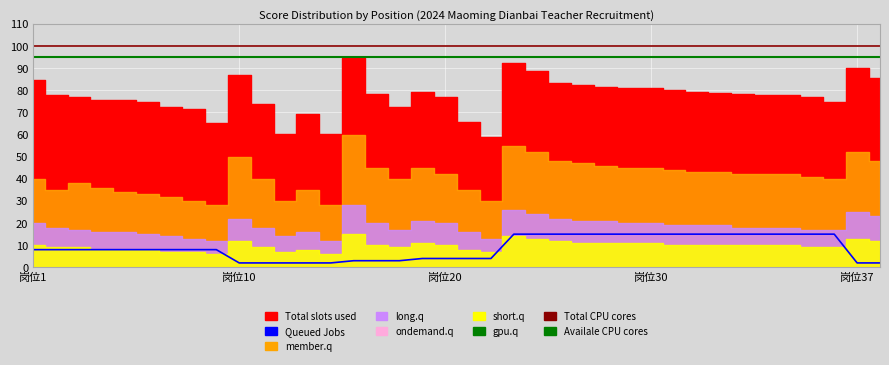

Is the value of long.q at 7 greater than the value of member.q at 19?

No